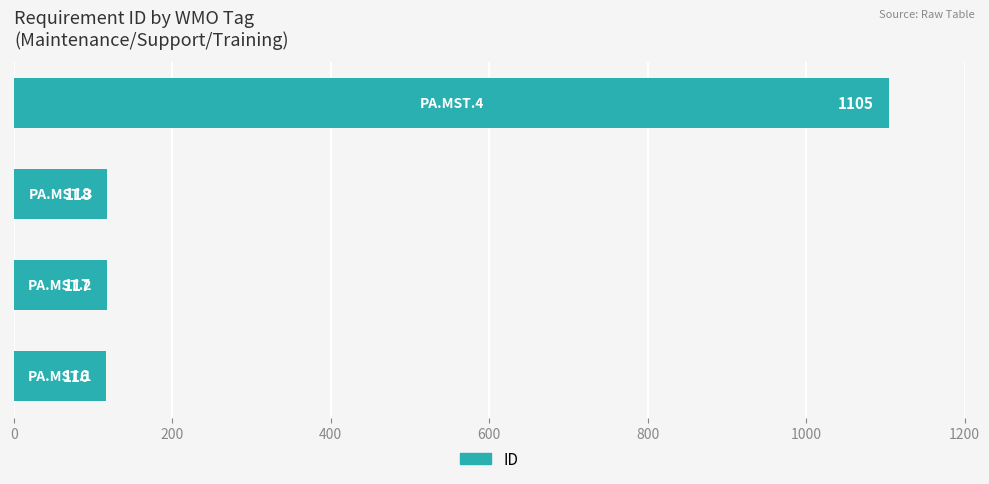

What is the maximum value shown in the chart?

1105